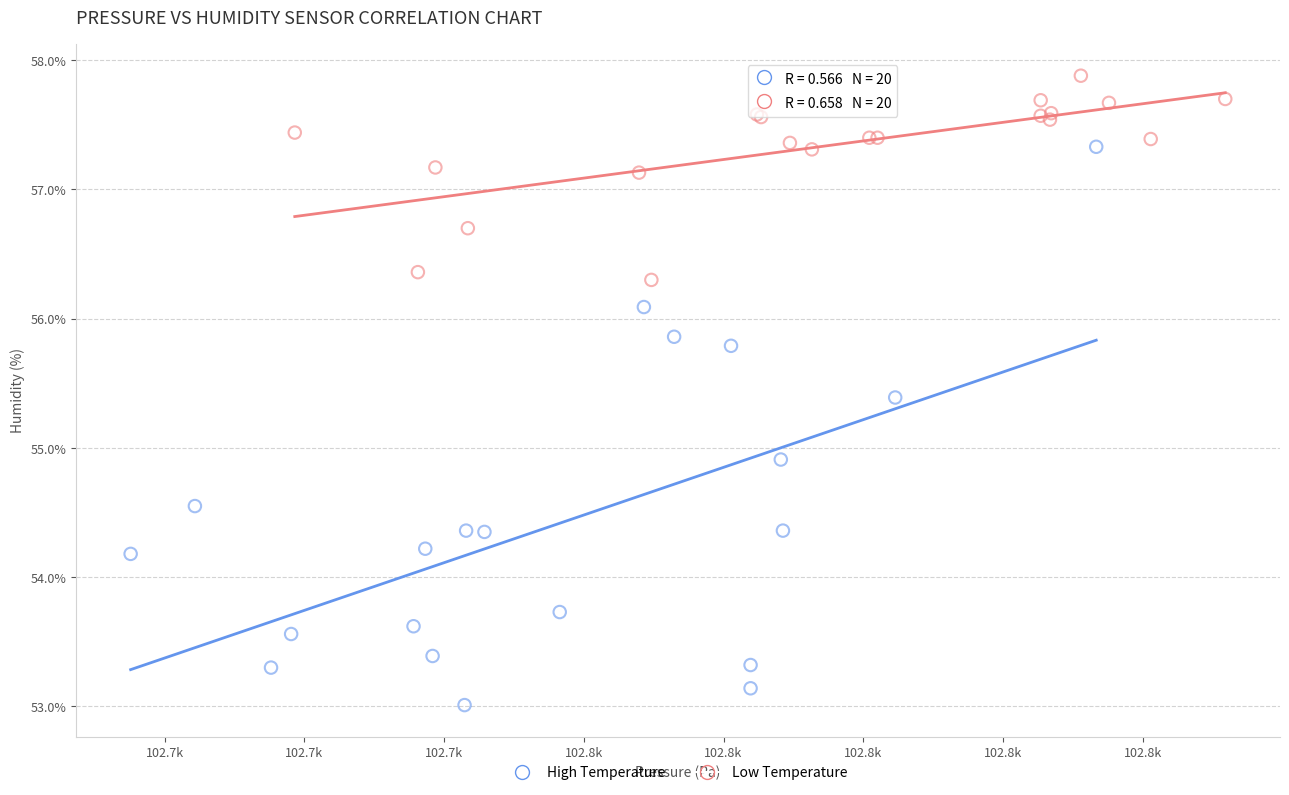

Which series reaches the maximum Y coordinate?

Low Temperature